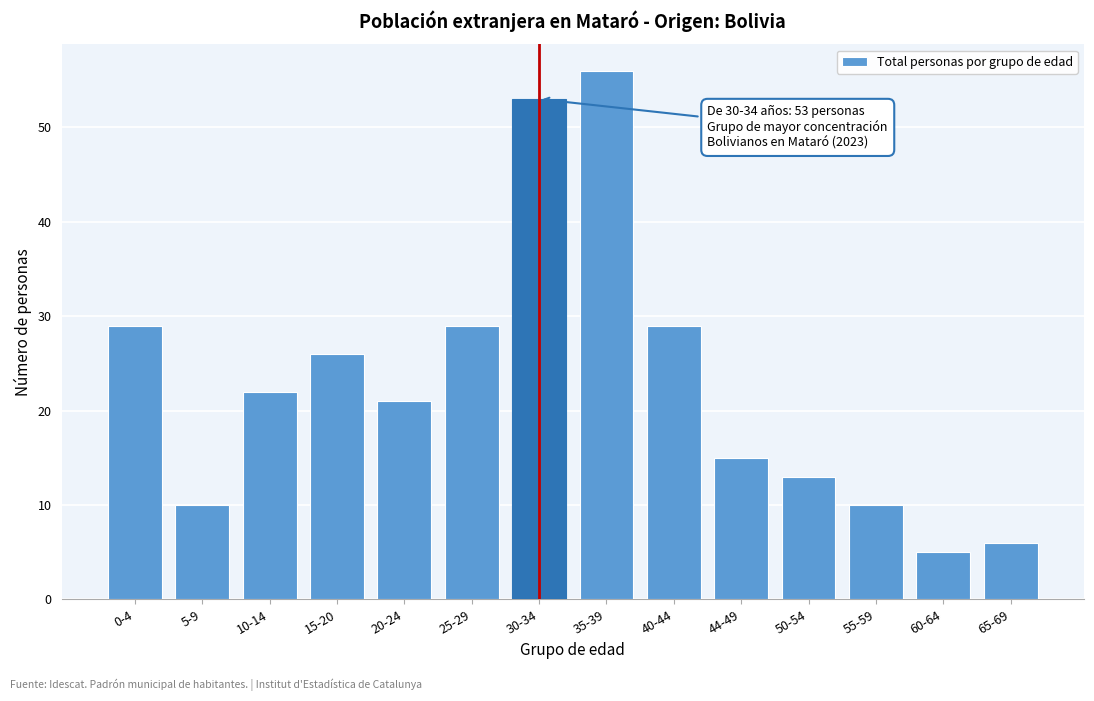

Reading left to right, what are all the values shown in this chart?

29	10	22	26	21	29	53	56	29	15	13	10	5	6